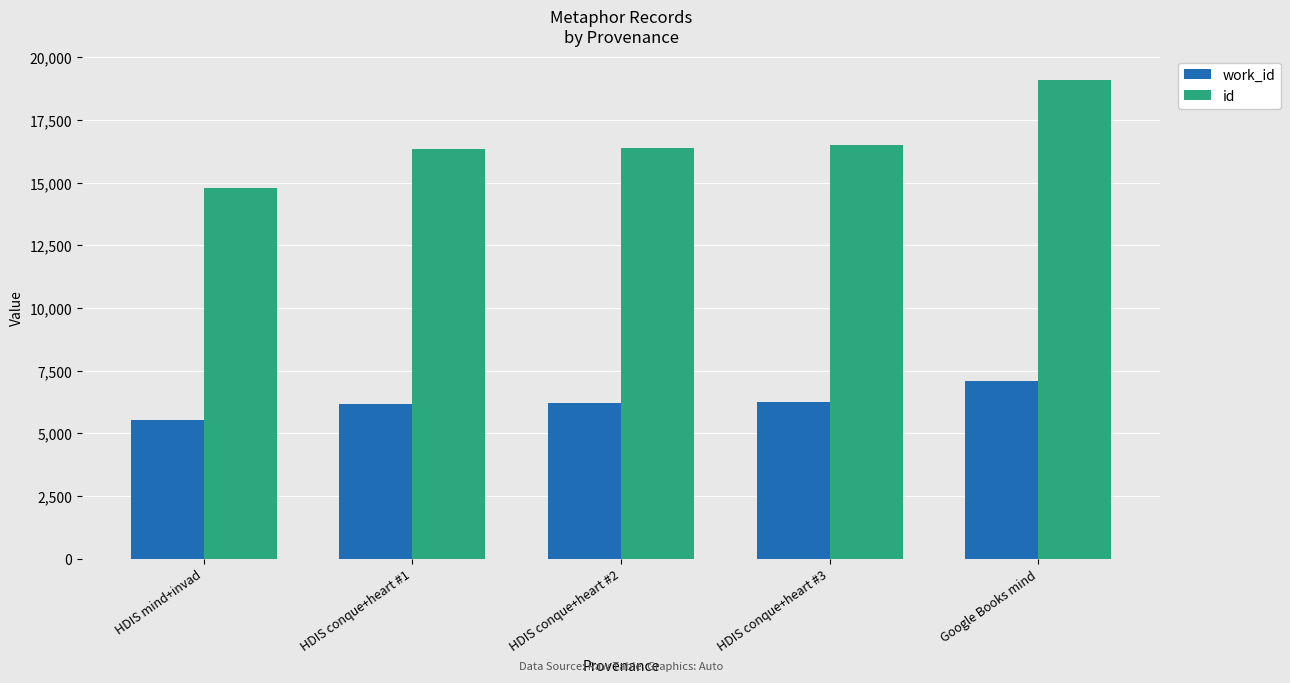

What is the spread (max minus min) of values at Google Books mind?

12038